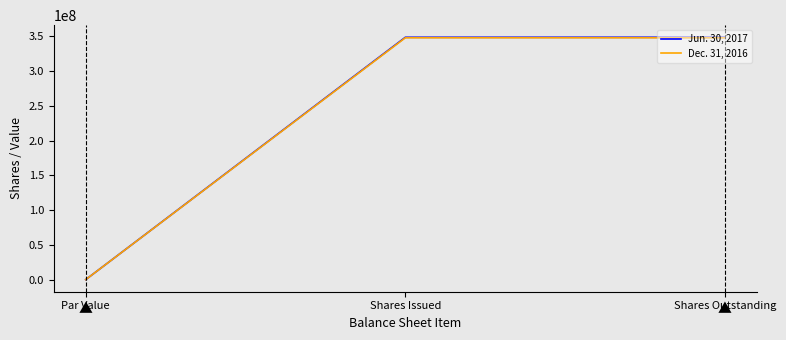

Reading left to right, list all the values displayed in this chart.

Jun. 30, 2017: 0	348516280	348516280
Dec. 31, 2016: 0	347821606	347821606